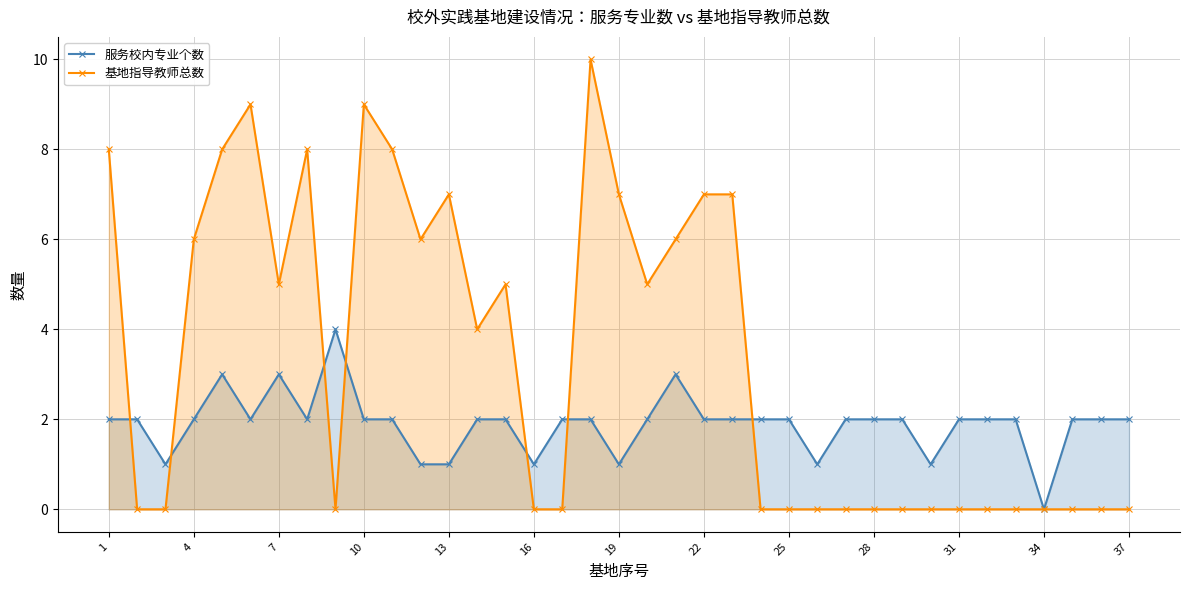

Reading left to right, what are all the values shown in this chart?

服务校内专业个数: 2	2	1	2	3	2	3	2	4	2	2	1	1	2	2	1	2	2	1	2	3	2	2	2	2	1	2	2	2	1	2	2	2	0	2	2	2
基地指导教师总数: 8	0	0	6	8	9	5	8	0	9	8	6	7	4	5	0	0	10	7	5	6	7	7	0	0	0	0	0	0	0	0	0	0	0	0	0	0